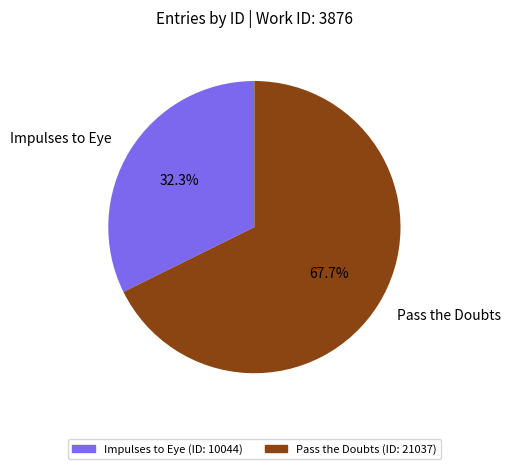

To the nearest percent, what is the difference between the largest and smallest slice percentages?

35%